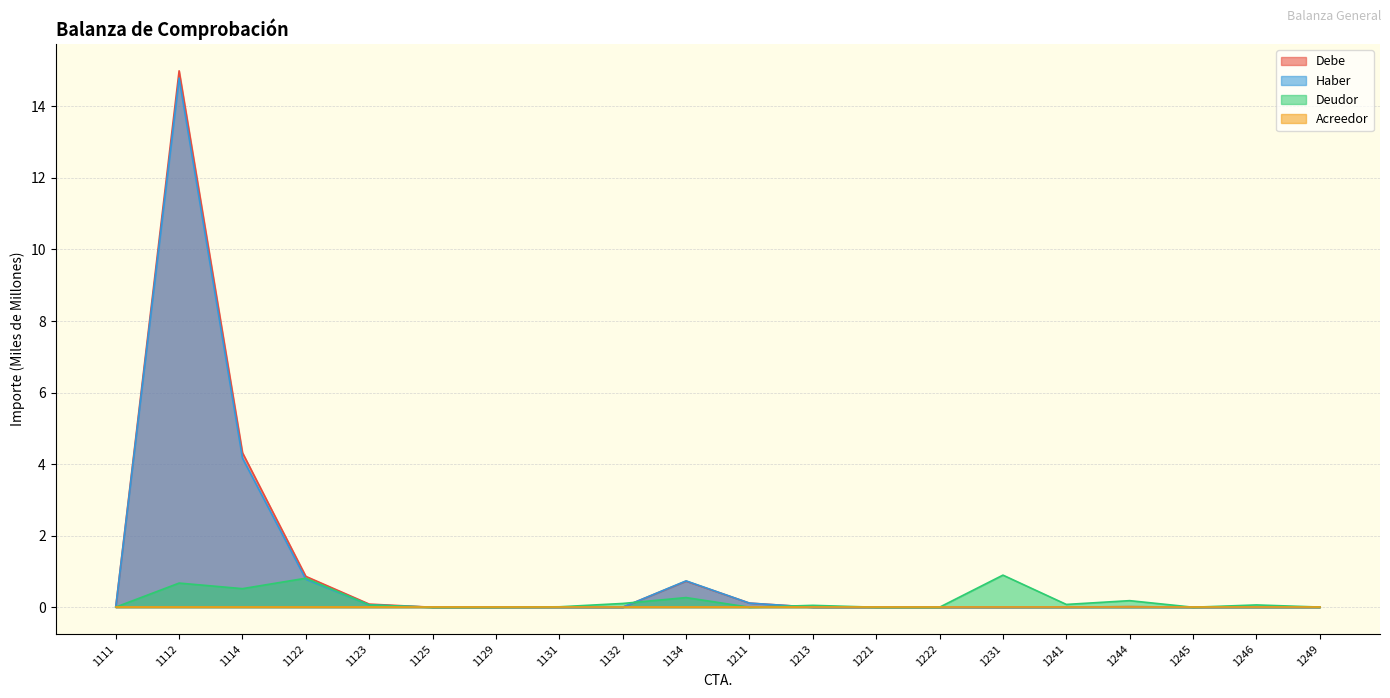

Which series ends up on top after the final intersection of Debe and Deudor?

Deudor